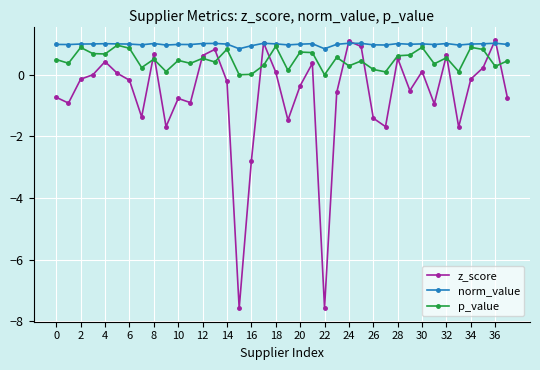

True or false: z_score and p_value intersect in this chart.

True